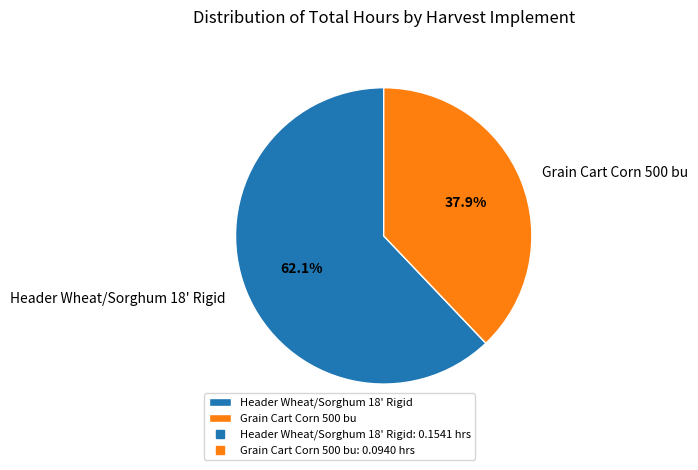

To the nearest percent, what percentage of the pie is Grain Cart Corn 500 bu?

38%